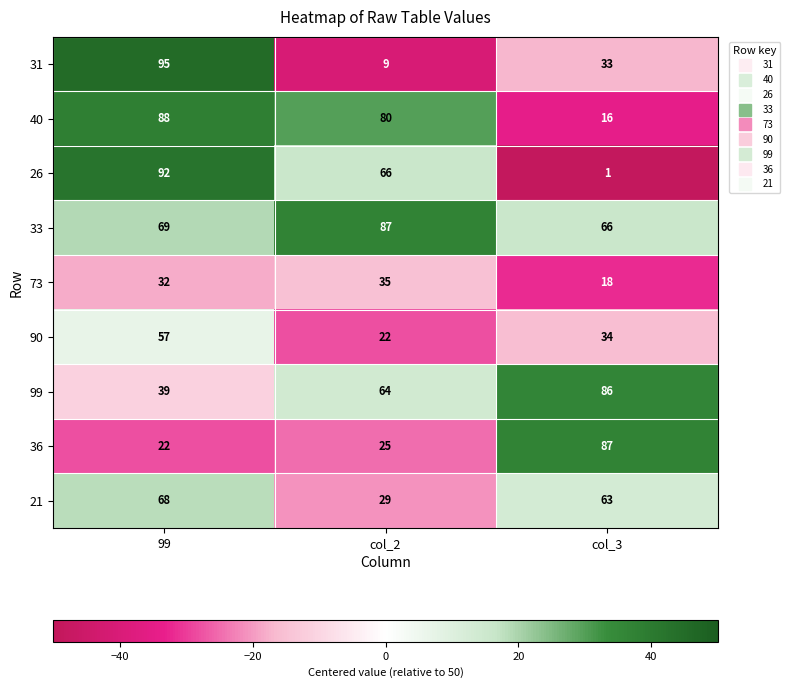

True or false: 90 has a value of 28 at 99.

False